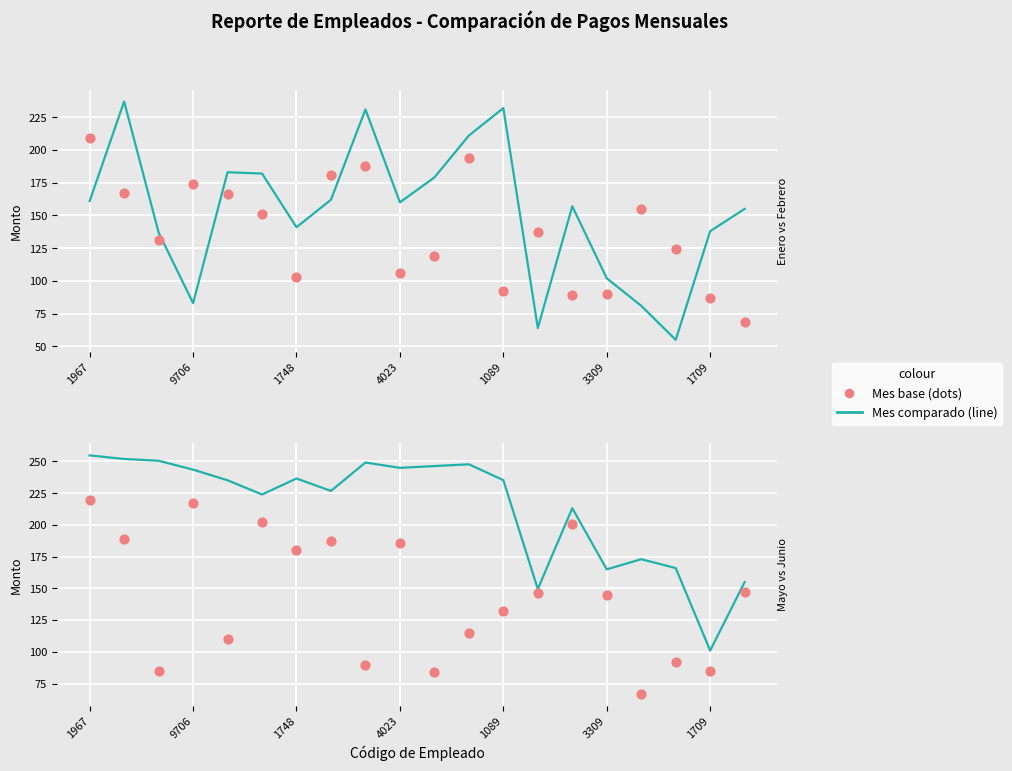

Which series has the largest Y range (max minus min)?

Febrero